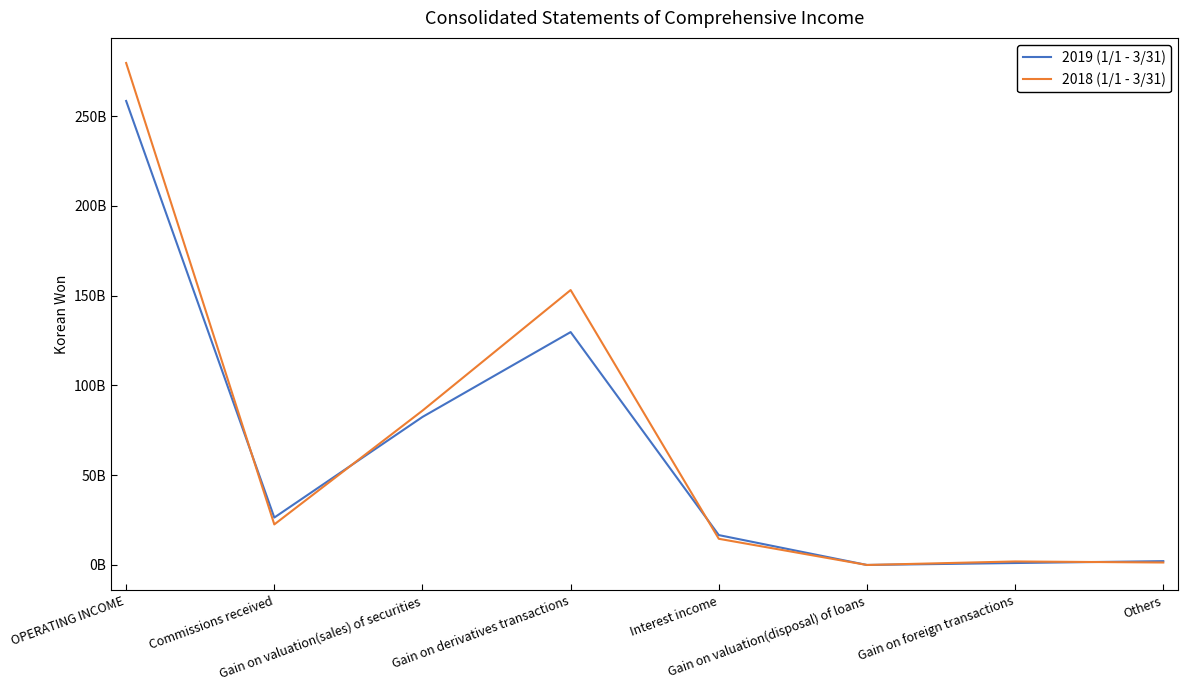

Where is 2018 (1/1 - 3/31) nearest to the value 139810344918?

Gain on derivatives transactions